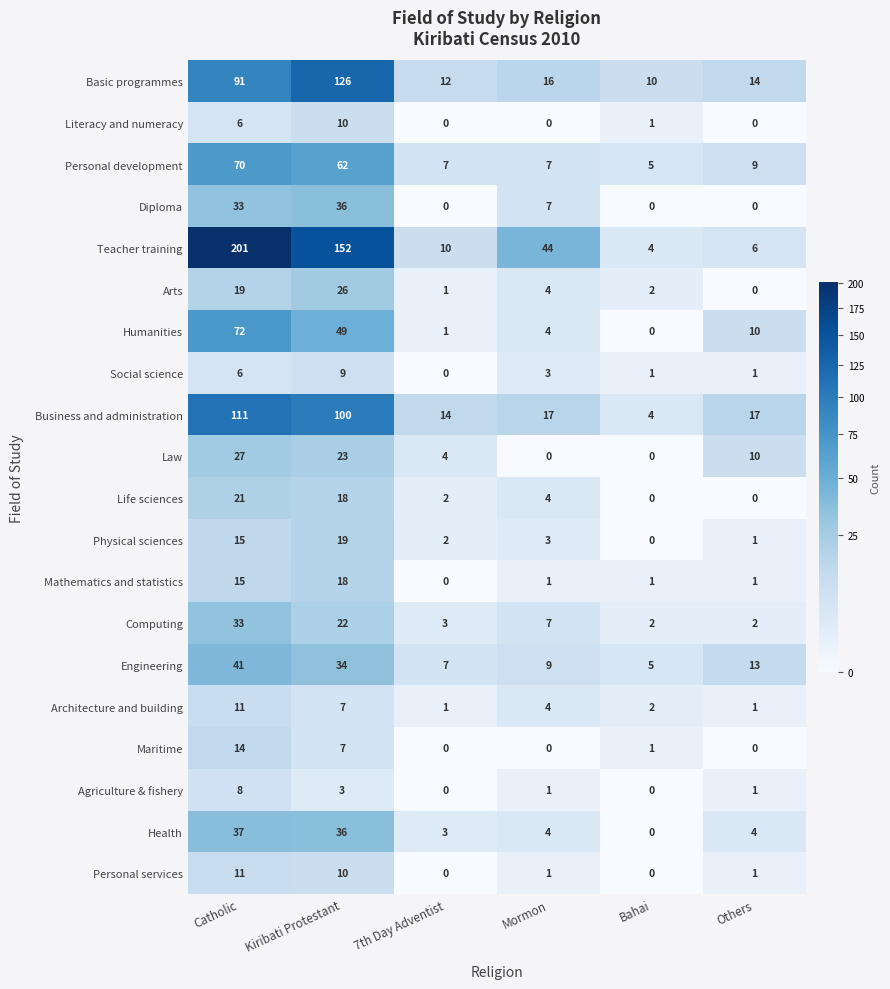

What is the spread (max minus min) of values at Others?

17